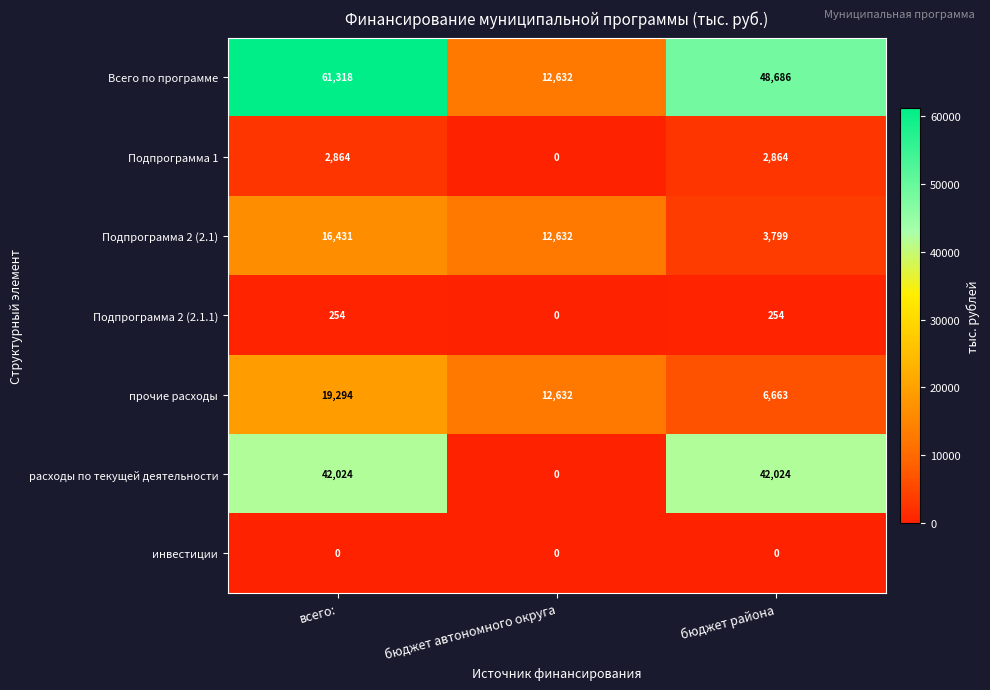

At how many categories does at least one series exceed 54627?

1